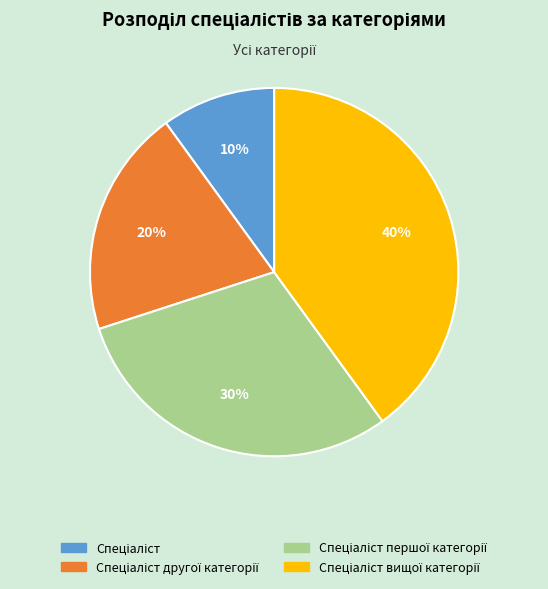

Does any single category account for the majority?

No